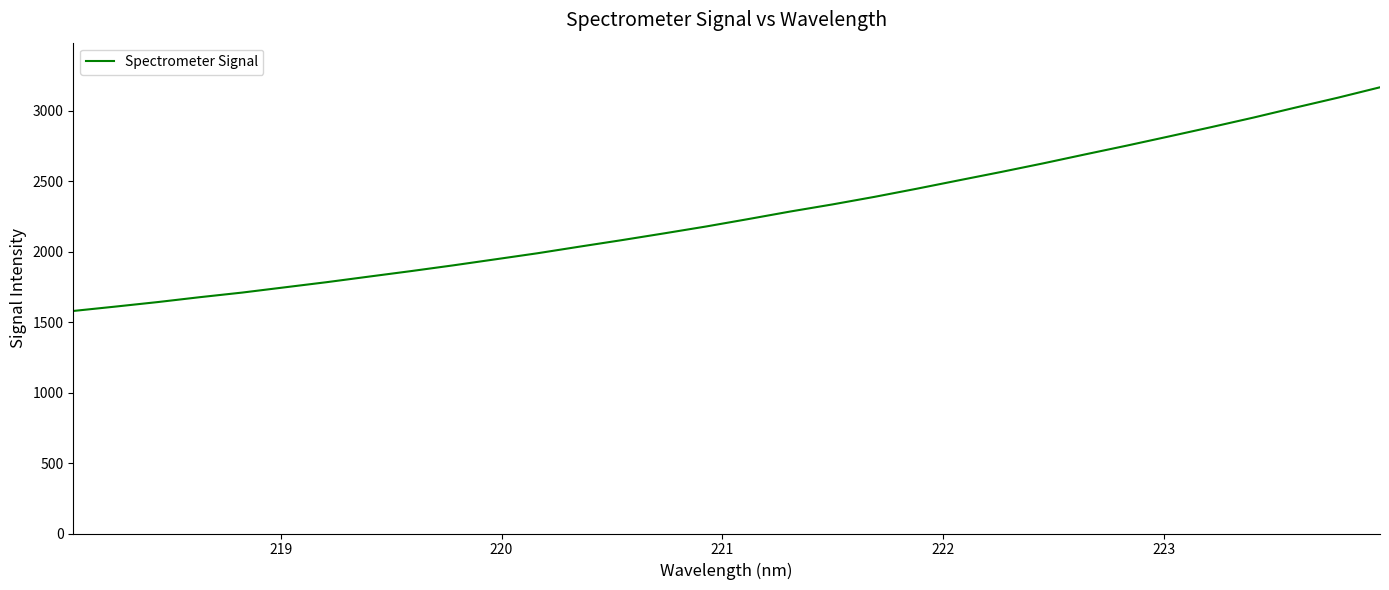

Does the chart have visible grid lines?

No